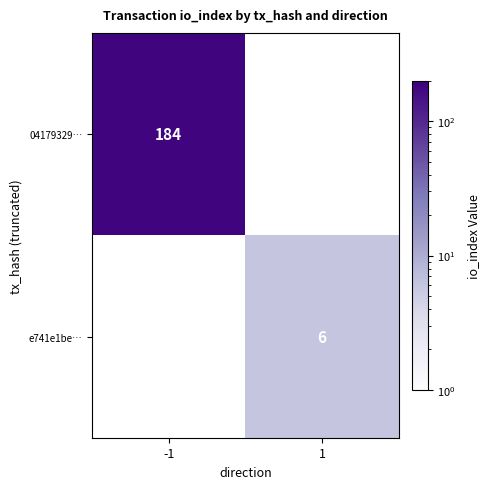

True or false: 04179329… has a value of 184 at -1.

True